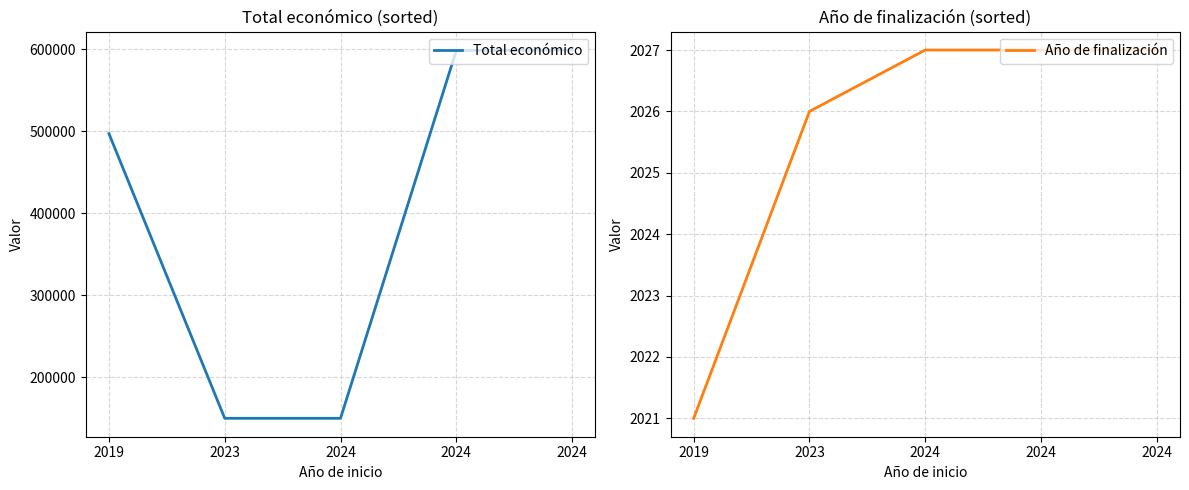

How many Año de finalización values are between 2026 and 2027?

4